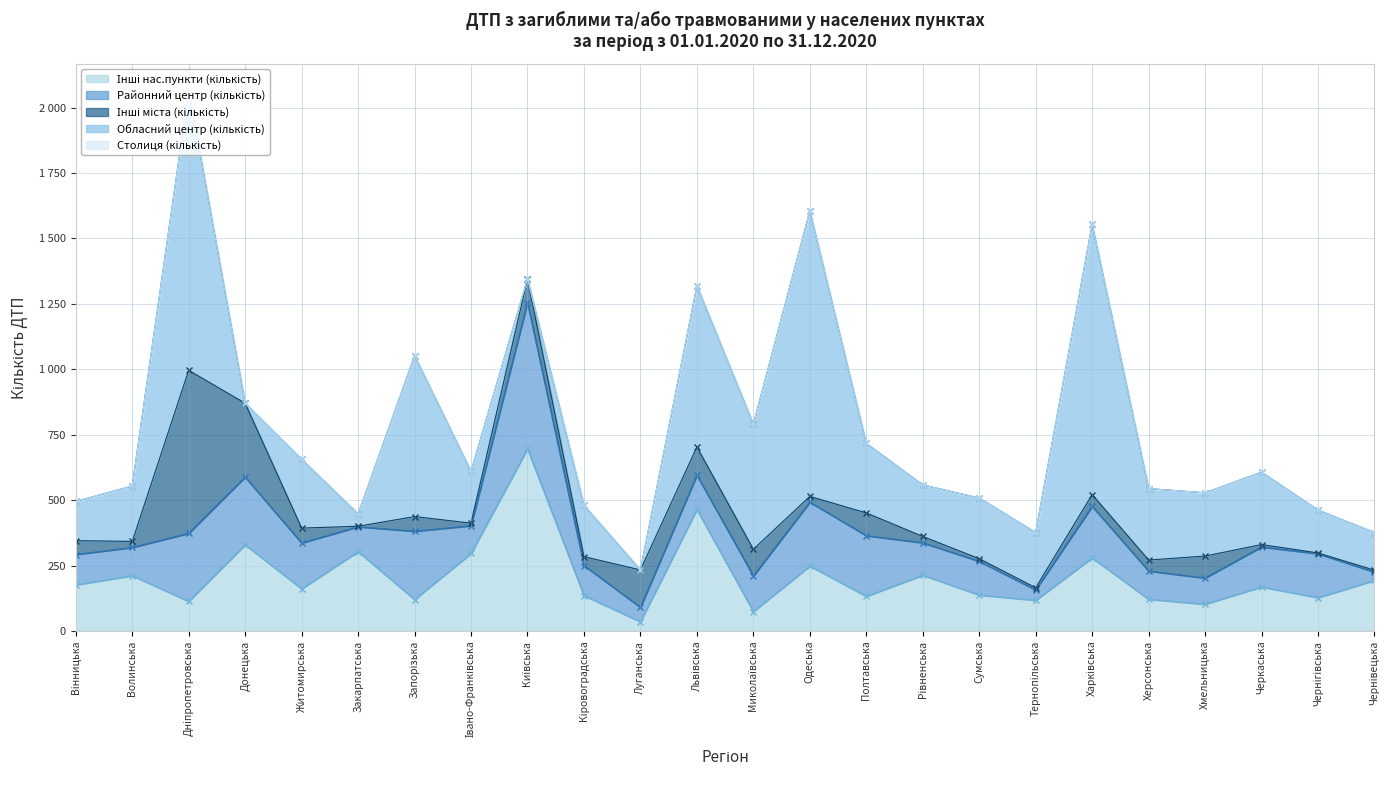

Is it true that Районний центр (кількість) equals 72 at Одеська?

False